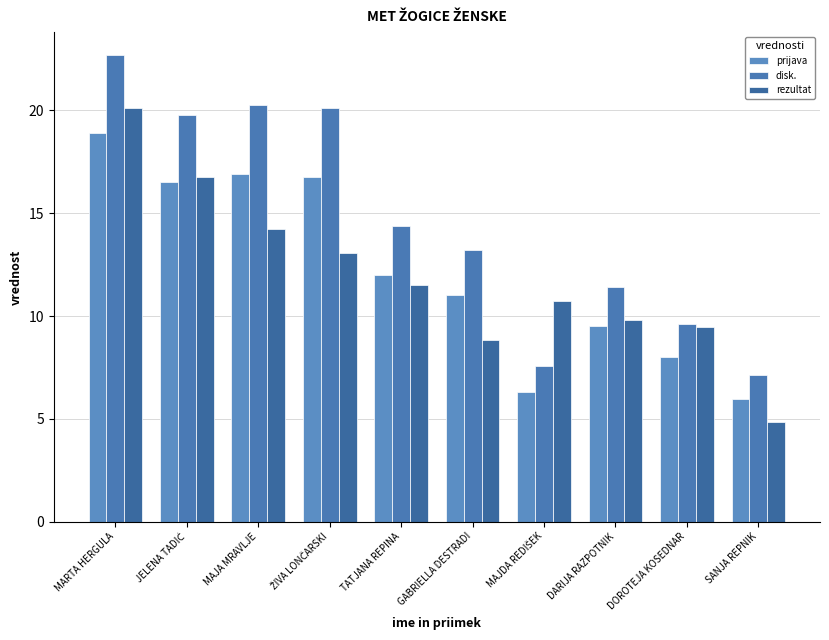

Are the bars horizontal?

No